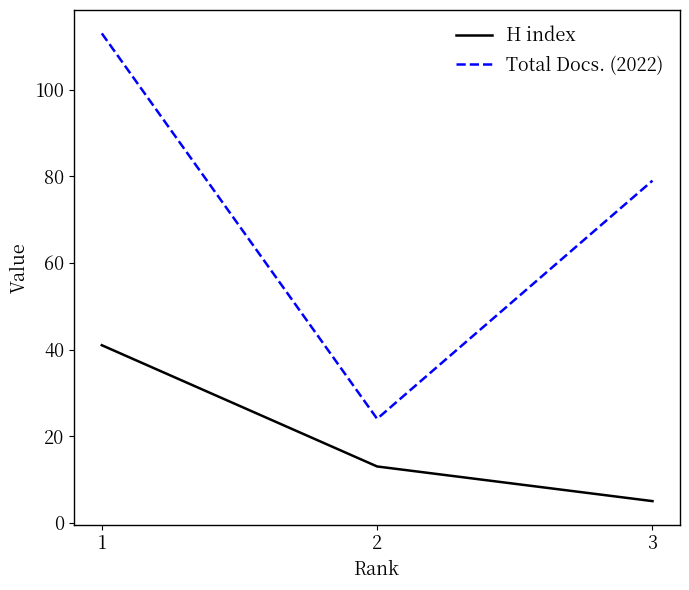

What is the highest value of the H index series?

41